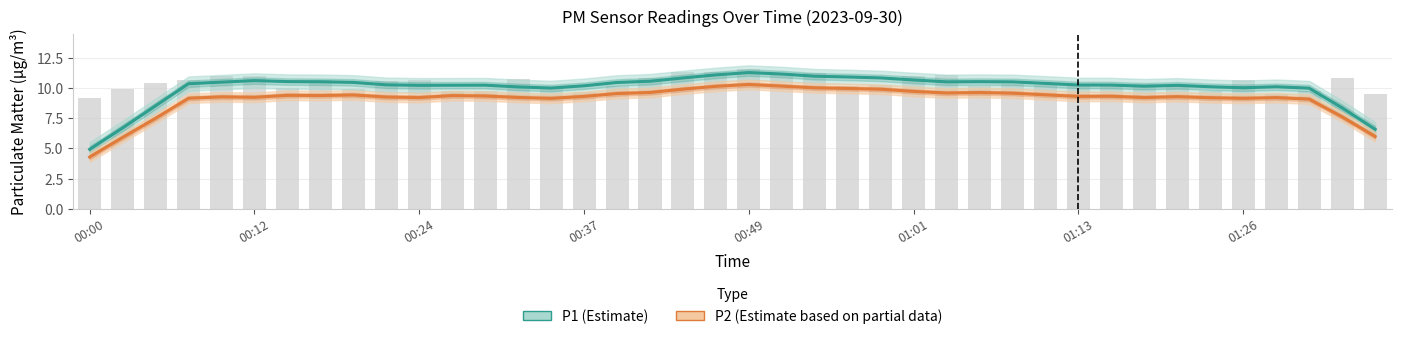

The P2 (Estimate based on partial data) series shows 3.0 at 00:37. True or false?

False